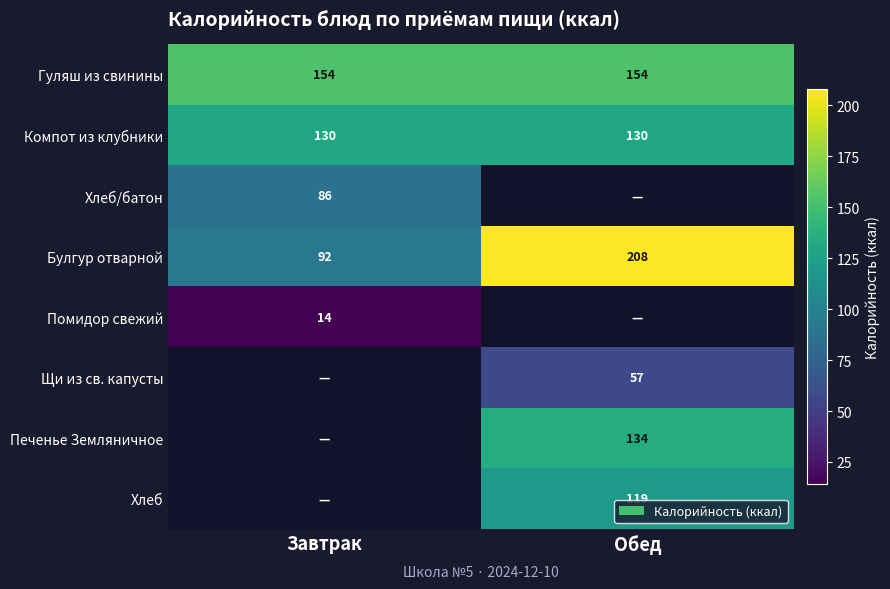

At which category does the chart reach its minimum across all series?

Завтрак